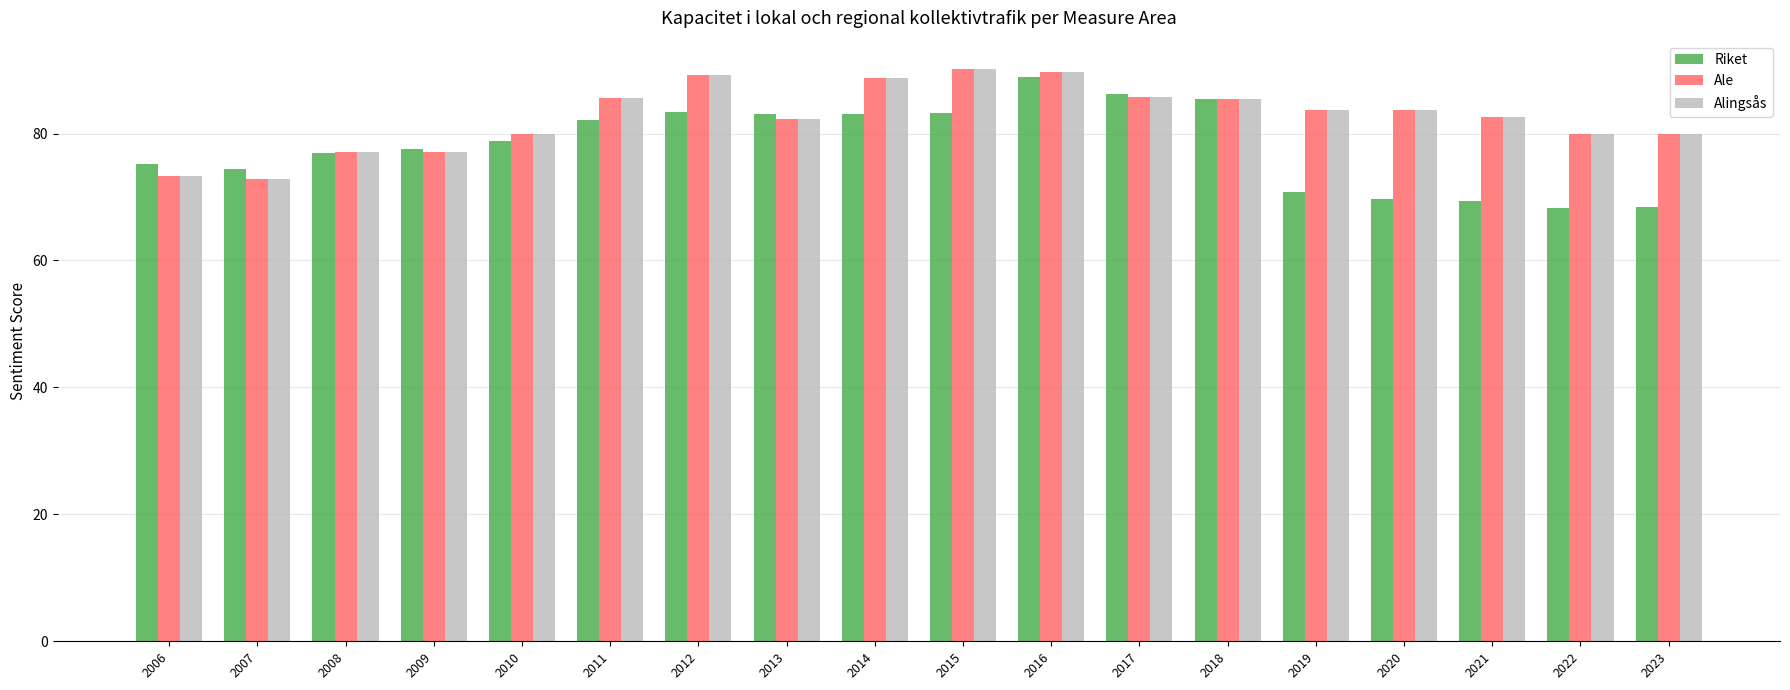

At how many categories does at least one series exceed 79?

14